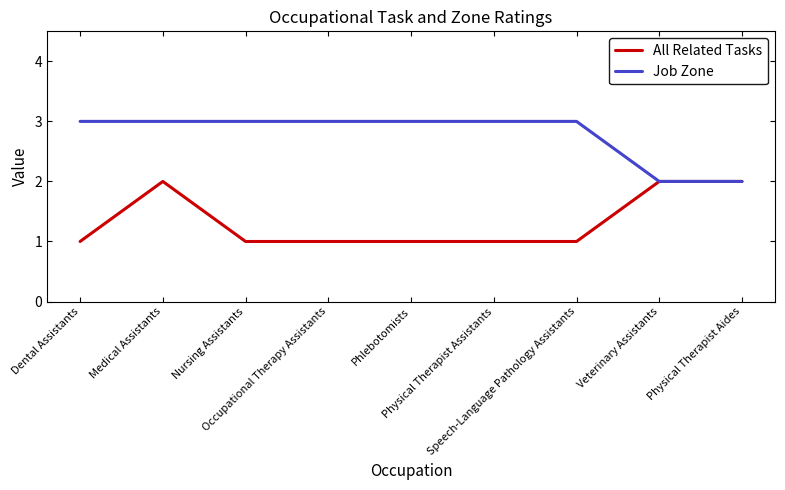

True or false: All Related Tasks and Job Zone intersect in this chart.

False